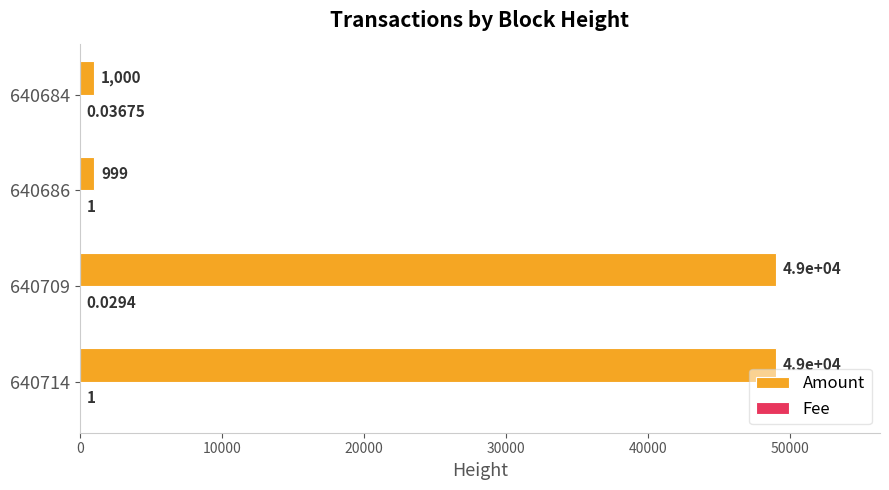

Which series has the largest total across all categories?

Amount